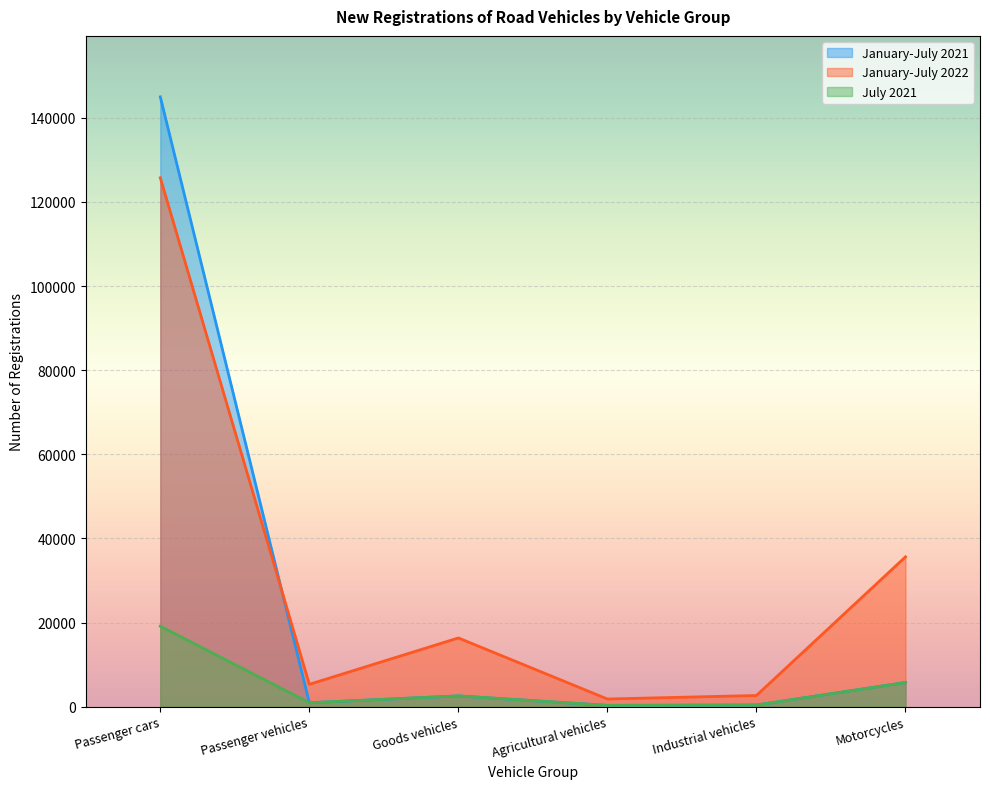

At which category does January-July 2022 reach its first local peak?

Goods vehicles